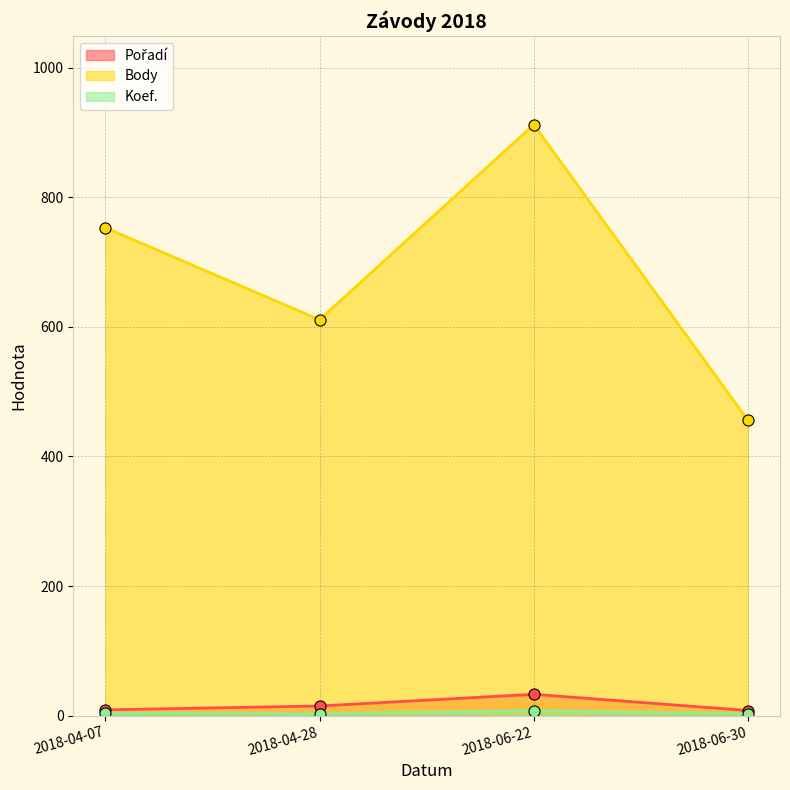

The value of Body at 2018-04-28 is 611. True or false?

True